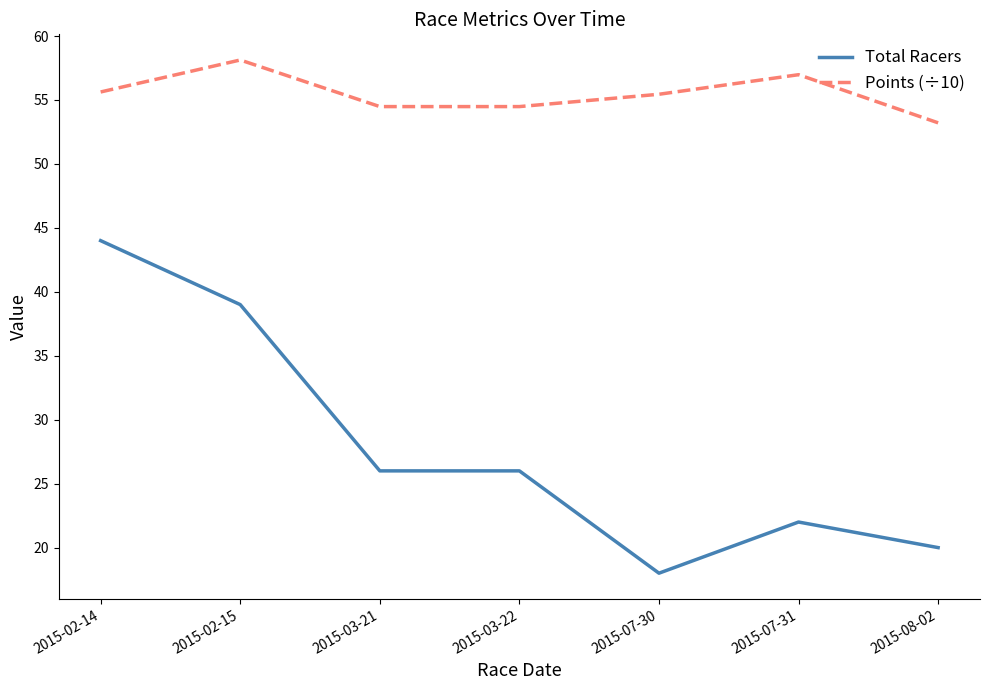

Between 2015-07-30 and 2015-07-31, which series saw the biggest shift?

Total Racers